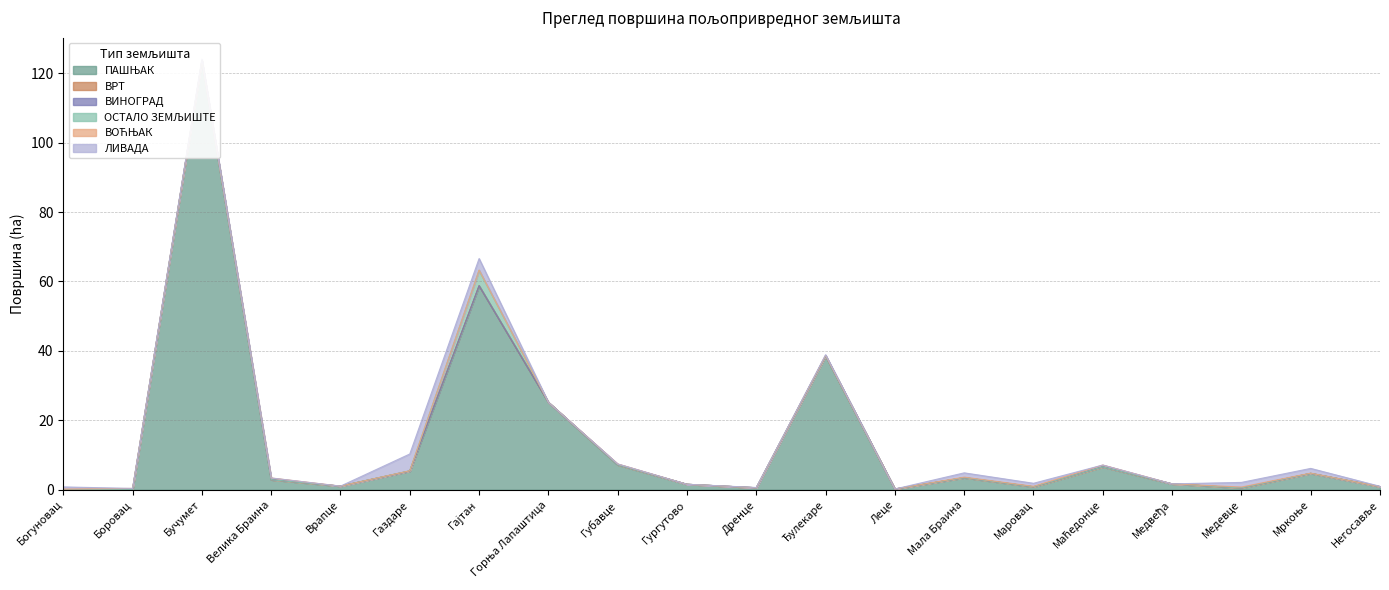

List the labels in order of ЛИВАДА value, largest first.

Газдаре, Гајтан, Мркоње, Медевце, Мала Браина, Маровац, Богуновац, Бучумет, Ђулекаре, Негосавље, Дренце, Боровац, Велика Браина, Врапце, Горња Лапаштица, Губавце, Гургутово, Леце, Маћедонце, Медвеђа